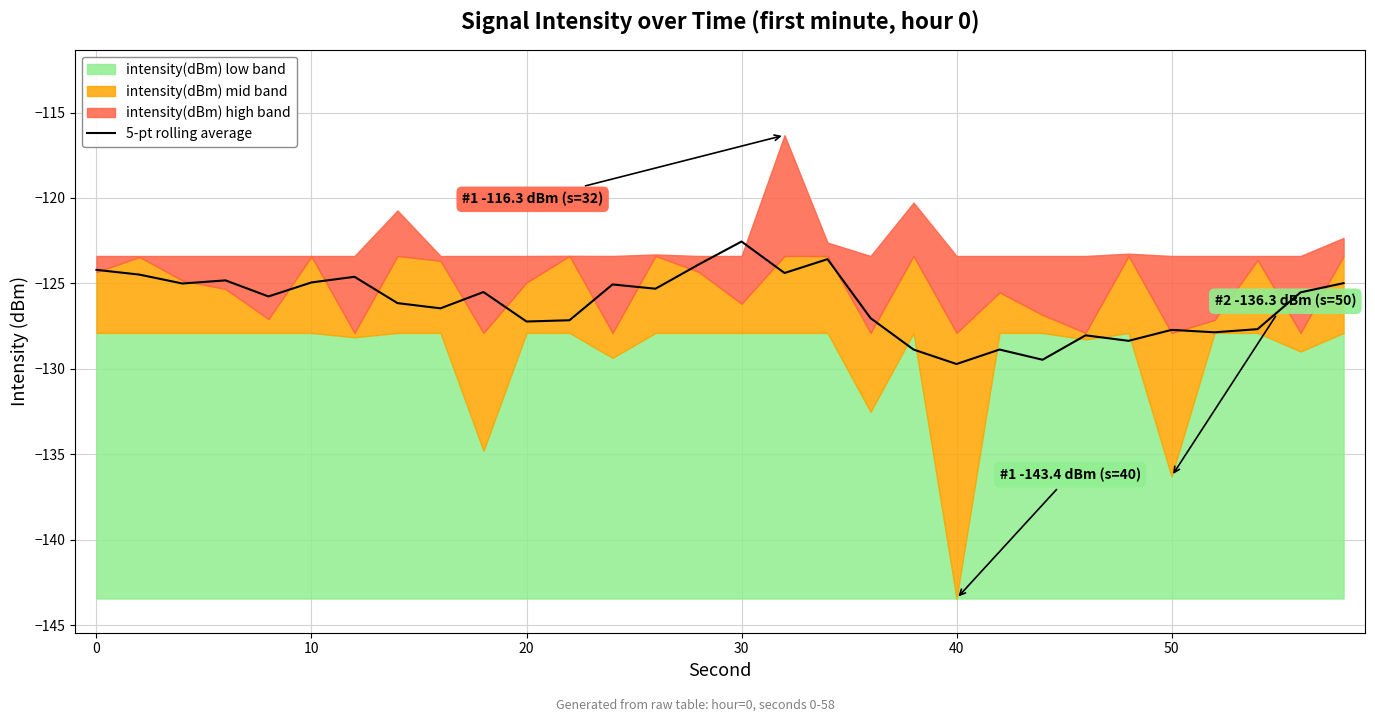

What is the lowest value of the 5-pt rolling average series?

-129.7